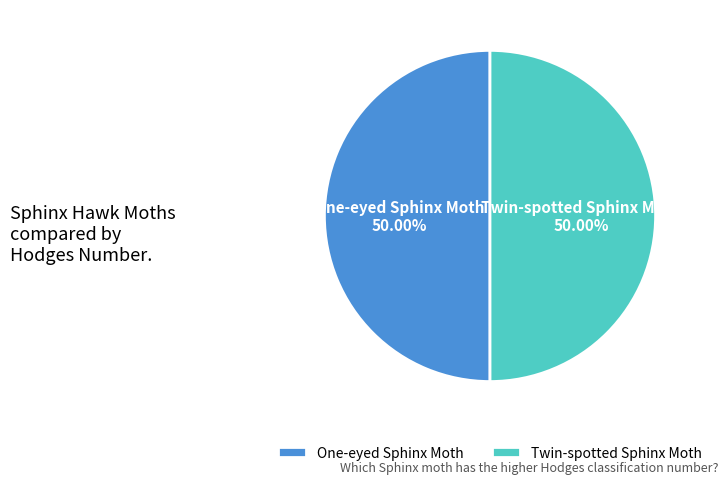

What is the ratio of the value at Twin-spotted Sphinx Moth to the value at One-eyed Sphinx Moth?

1.0